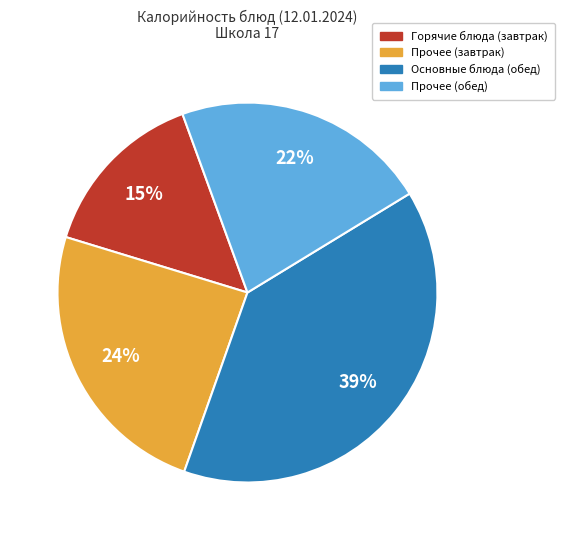

Does any single category account for the majority?

No